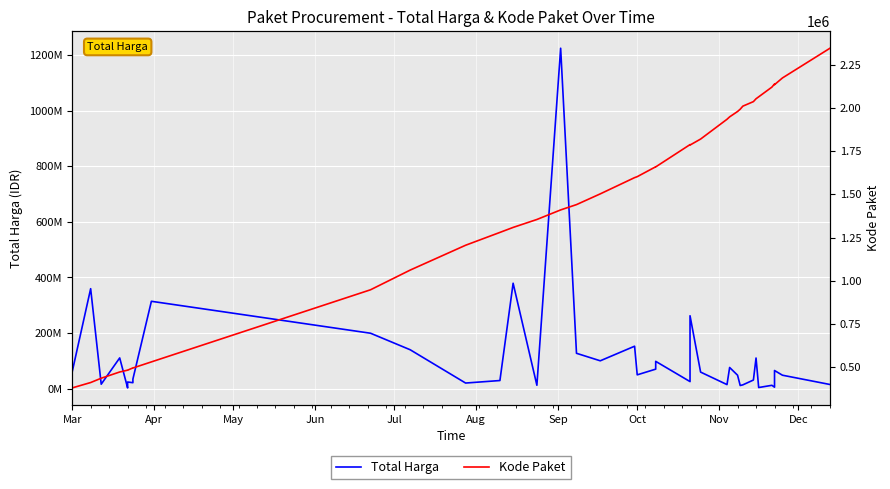

What is the difference between the second highest and minimum values in the Total Harga series?

376679250